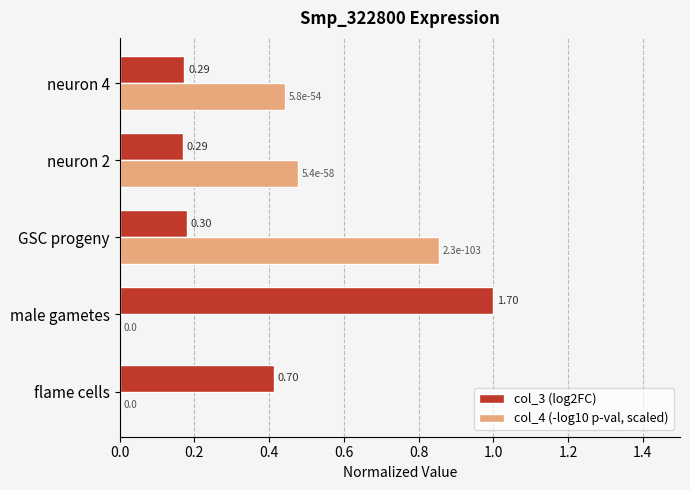

Is the value of col_3 (log2FC) at male gametes greater than the value of col_4 (-log10 p-val, scaled) at neuron 2?

Yes